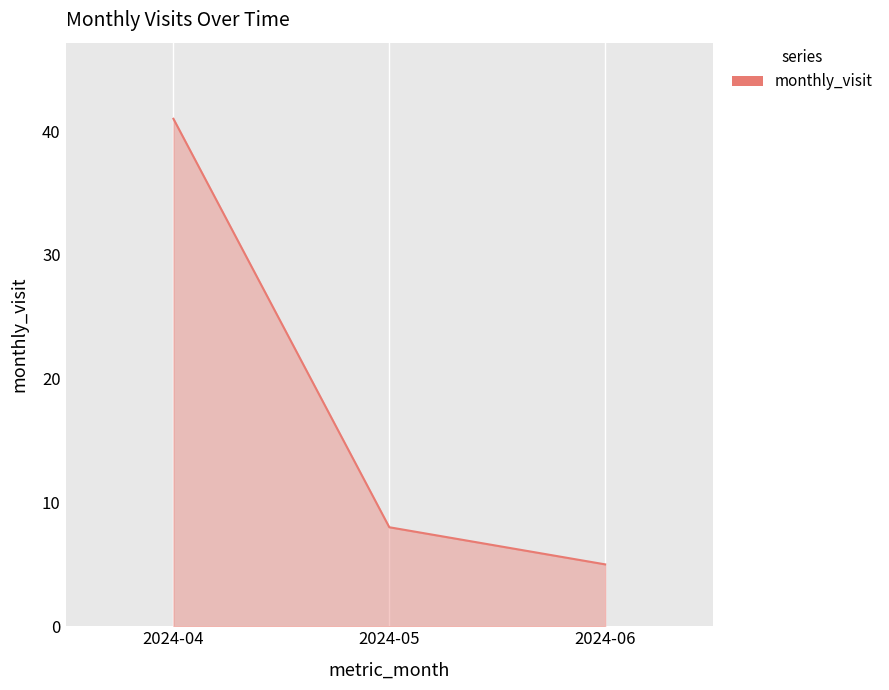

What is the ratio of the value at 2024-04 to the value at 2024-06?

8.2